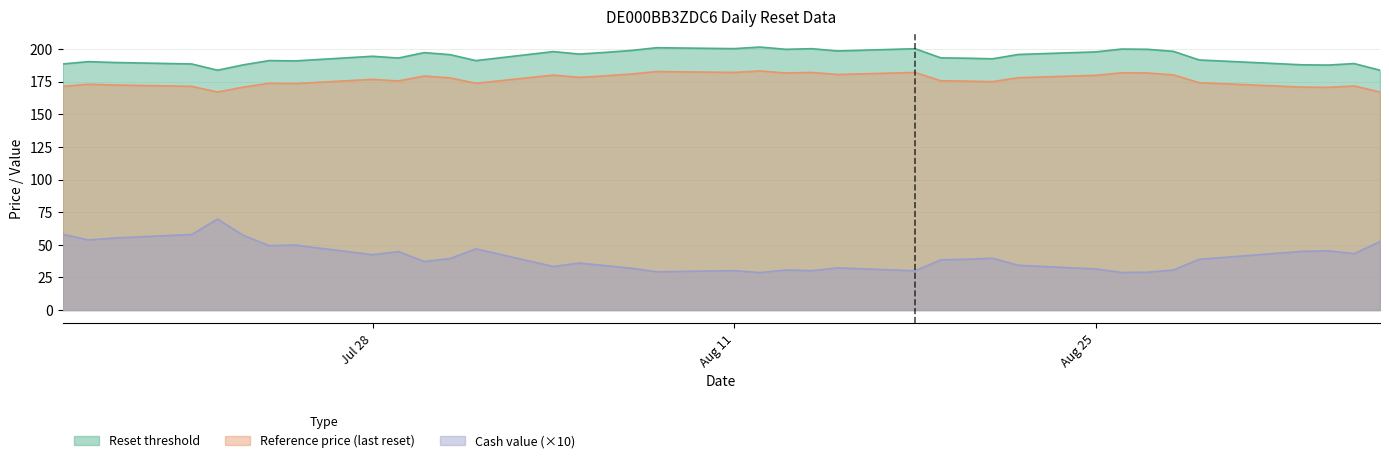

What is the value of the Reset threshold point at the 16th from the left?

197.4